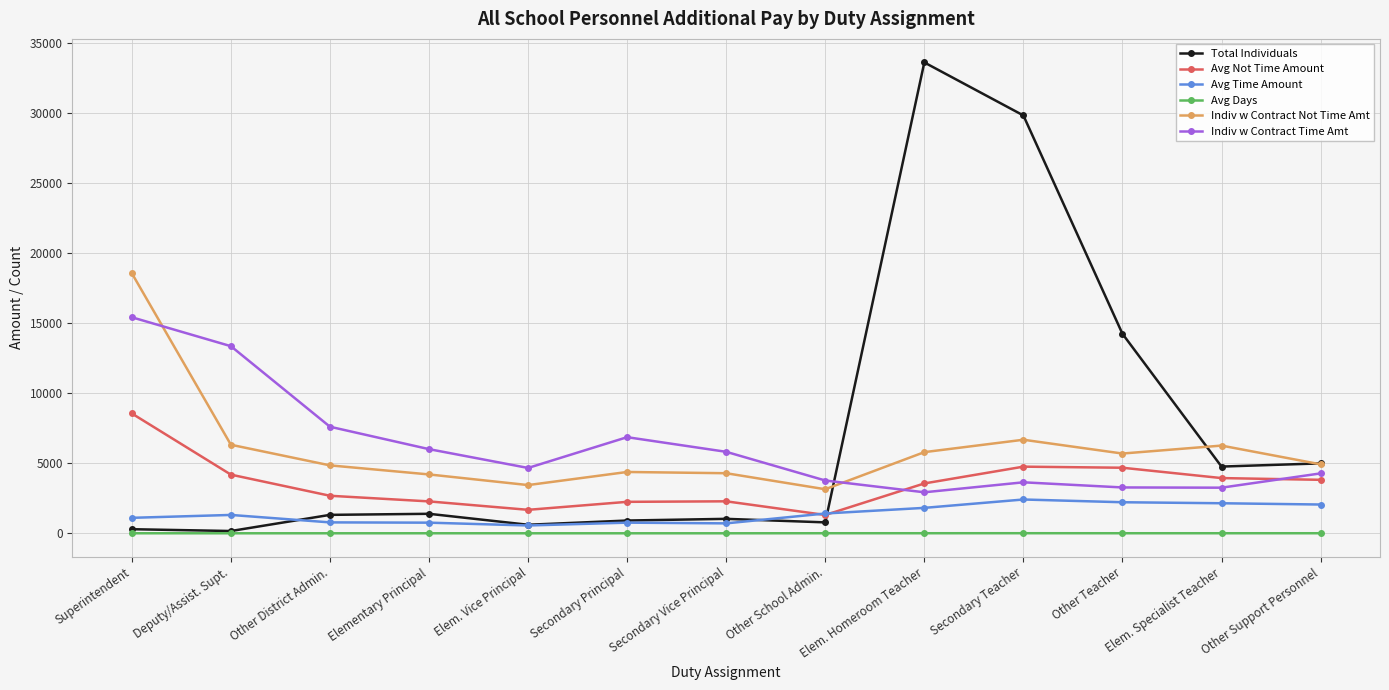

Which category has the highest value in the Indiv w Contract Not Time Amt series?

Superintendent